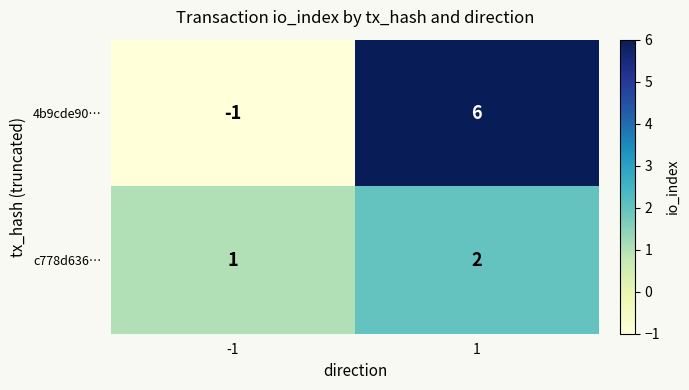

Rank the categories by c778d636… value from lowest to highest.

-1, 1